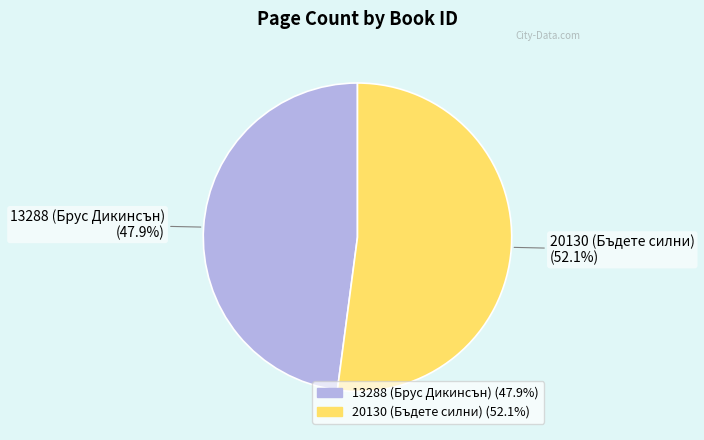

What percentage is the 13288 (Брус Дикинсън) slice, to the nearest percent?

48%